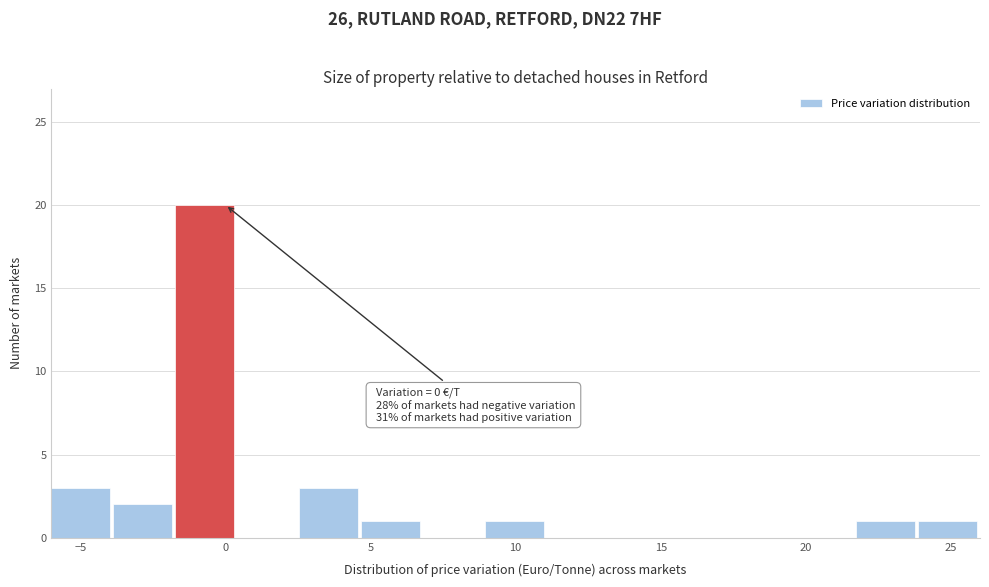

Which range on the x-axis has the tallest bar?

-1.5 to 0.5